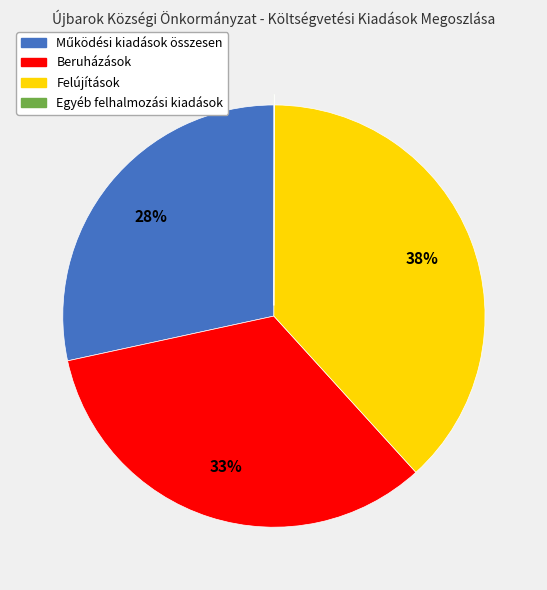

Which slice is the largest?

Felújítások